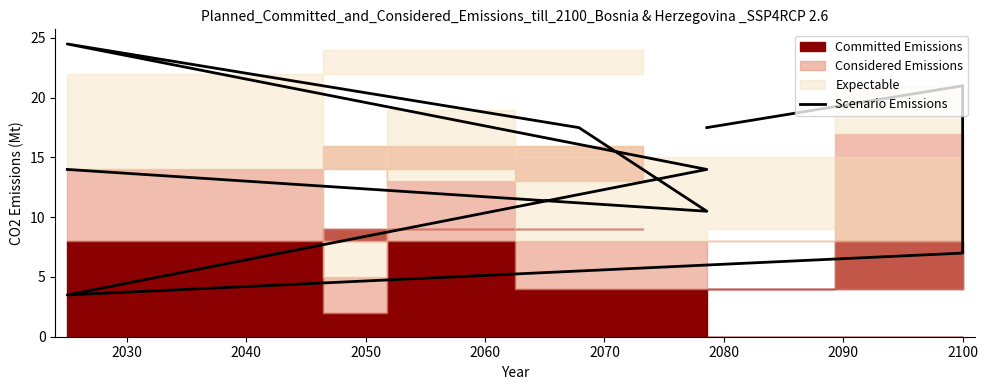

What is the difference between the values at 2040 and 2060?

14.0